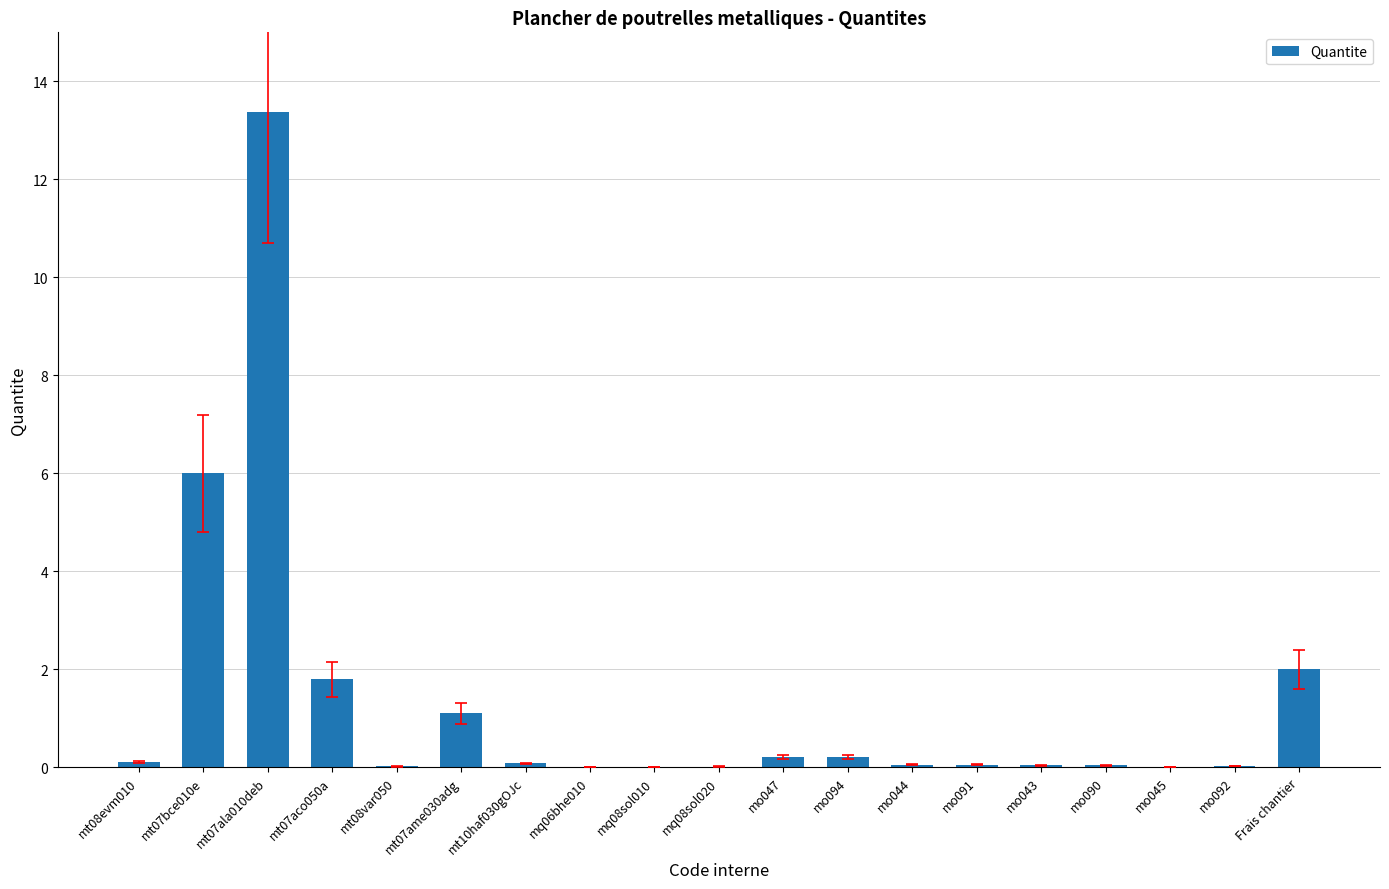

What is the approximate value at mt07ame030adg?

1.1